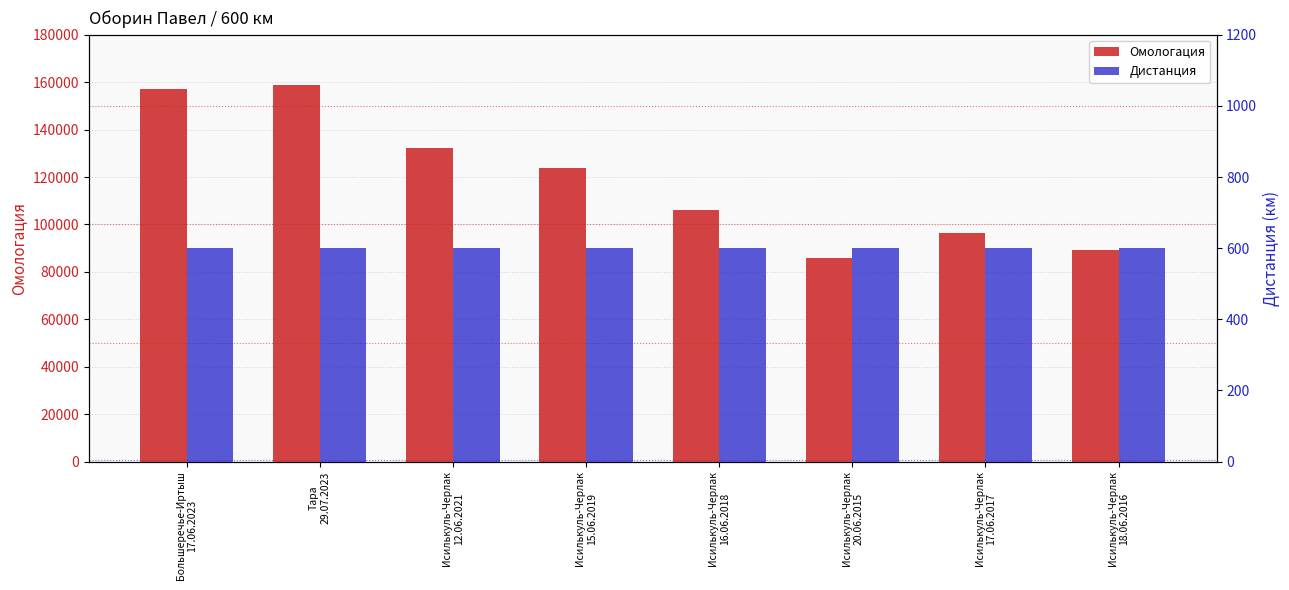

Which series has the largest total across all categories?

Омологация